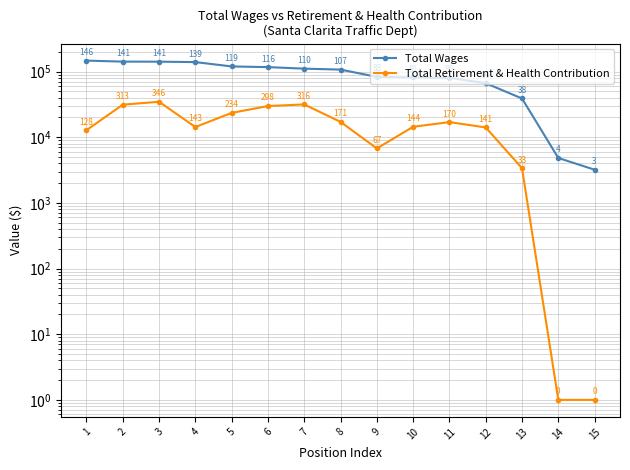

Is it true that Total Wages equals 3205 at 15?

True